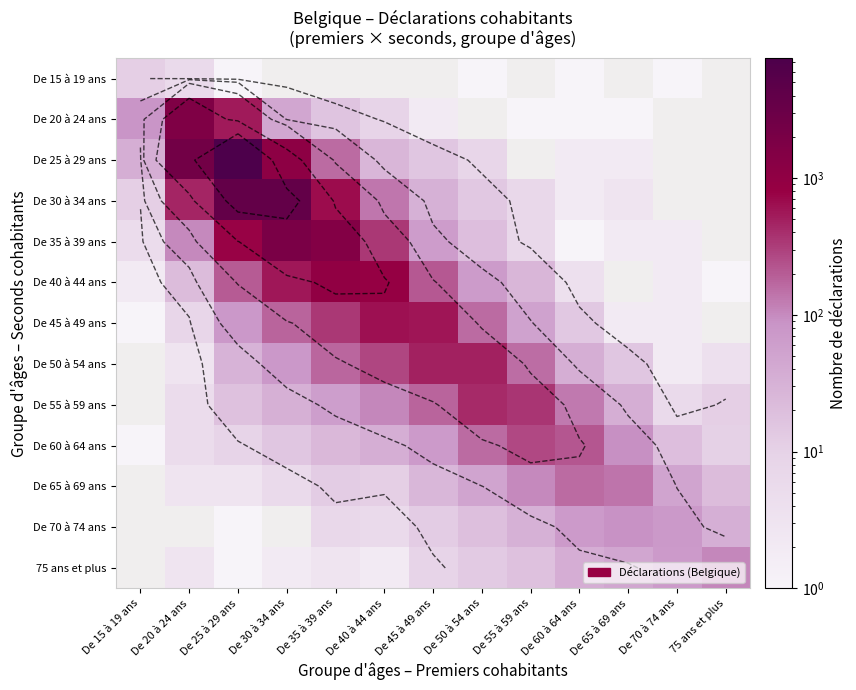

List the labels in order of De 40 à 44 ans value, largest first.

De 35 à 39 ans, De 40 à 44 ans, De 30 à 34 ans, De 45 à 49 ans, De 25 à 29 ans, De 50 à 54 ans, De 55 à 59 ans, De 20 à 24 ans, De 60 à 64 ans, De 15 à 19 ans, De 65 à 69 ans, De 70 à 74 ans, 75 ans et plus